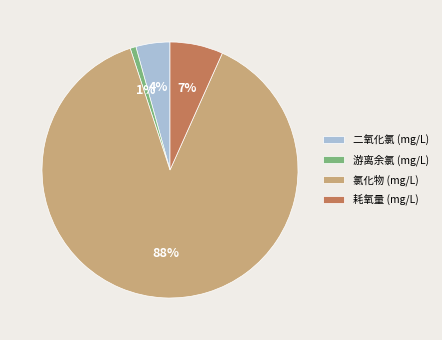

To the nearest percent, what is the difference between the 二氧化氯 (mg/L) and 氯化物 (mg/L) slice percentages?

84%